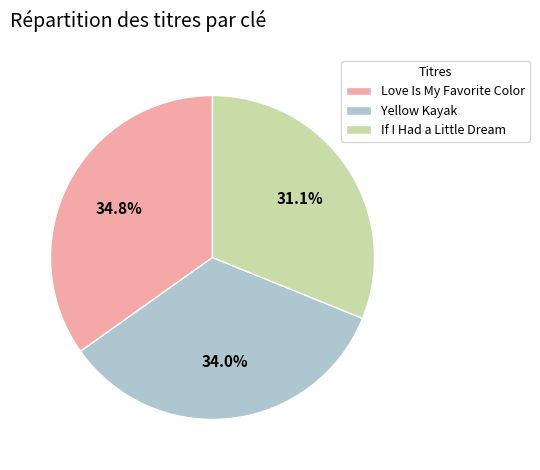

Is it true that Love Is My Favorite Color is 26% of the pie?

False